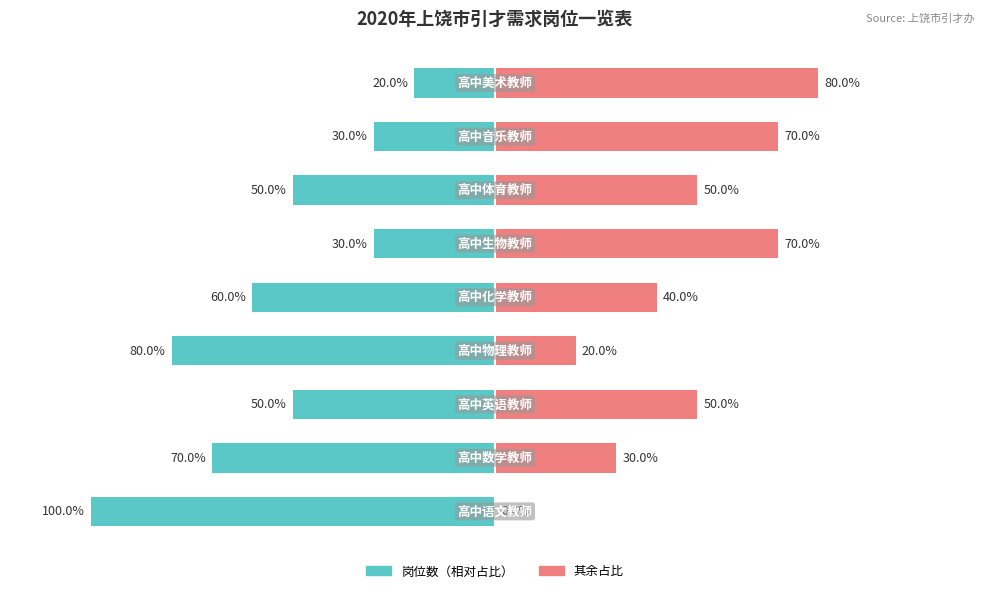

Which has a higher value, 4 or 7?

7